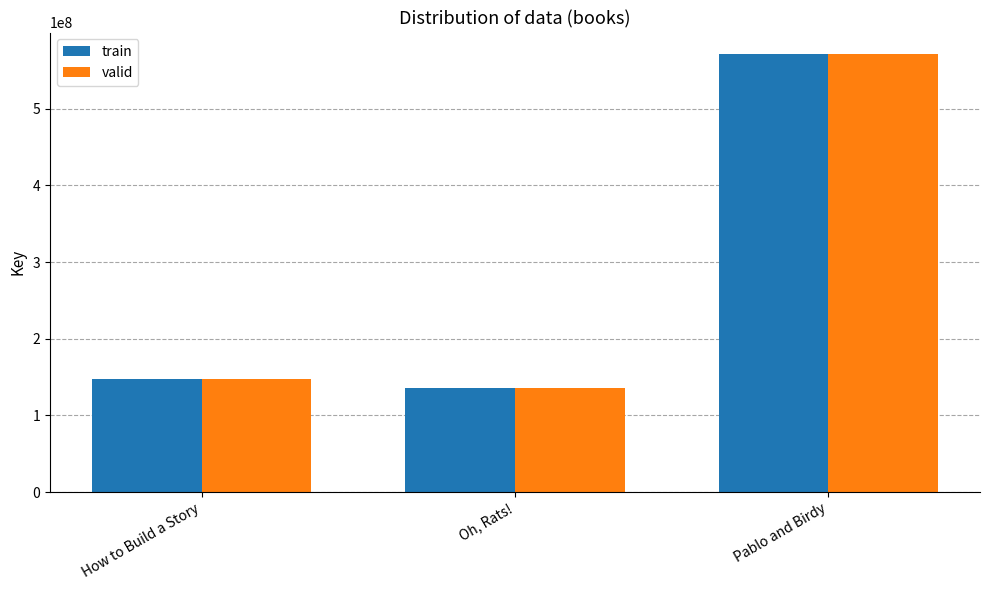

What is the minimum value shown in the chart?

136312057